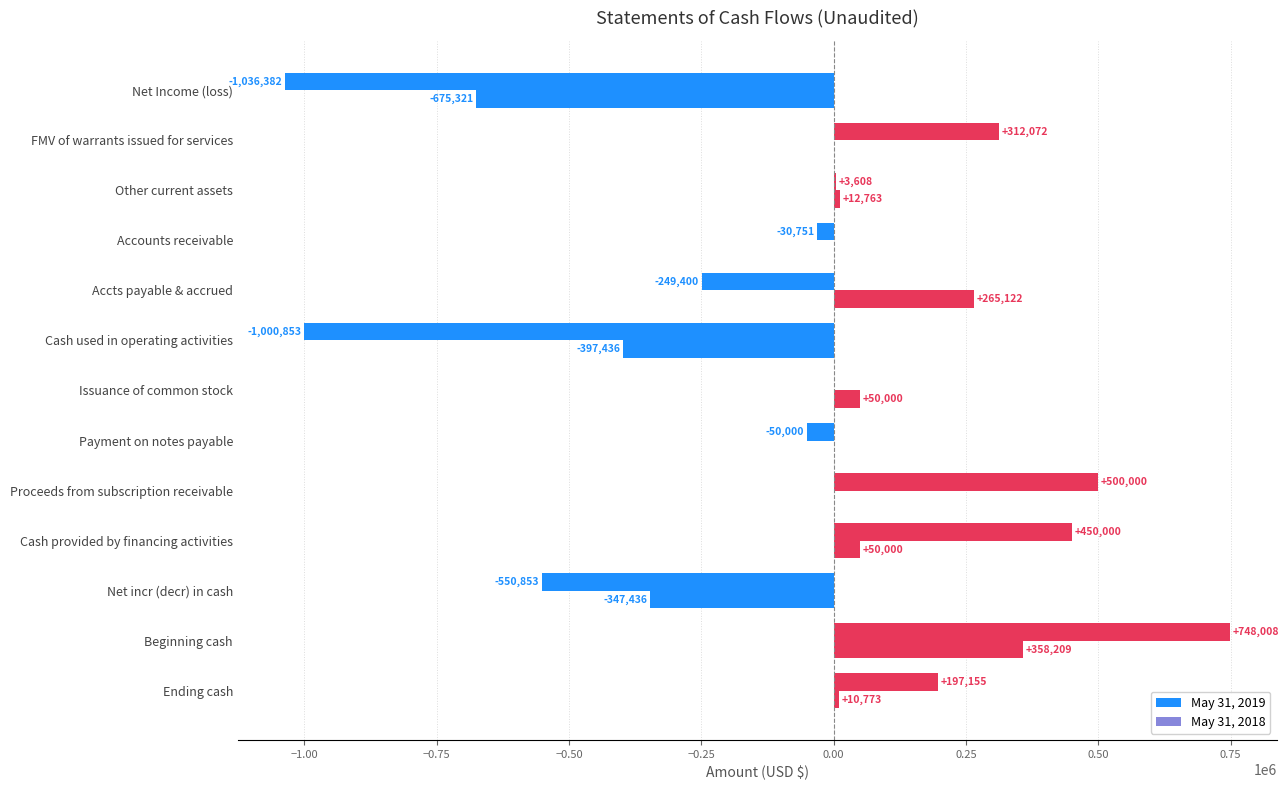

List the series in order of their overall mean, highest first.

May 31, 2019, May 31, 2018